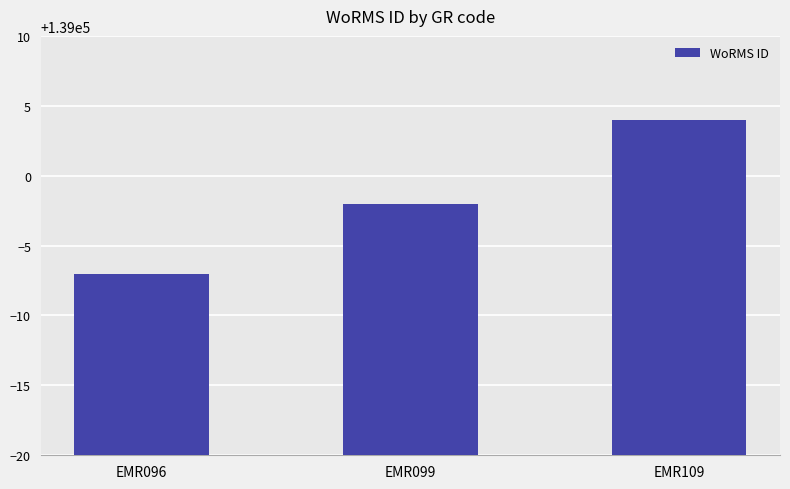

Between EMR099 and EMR109, which is larger?

EMR109